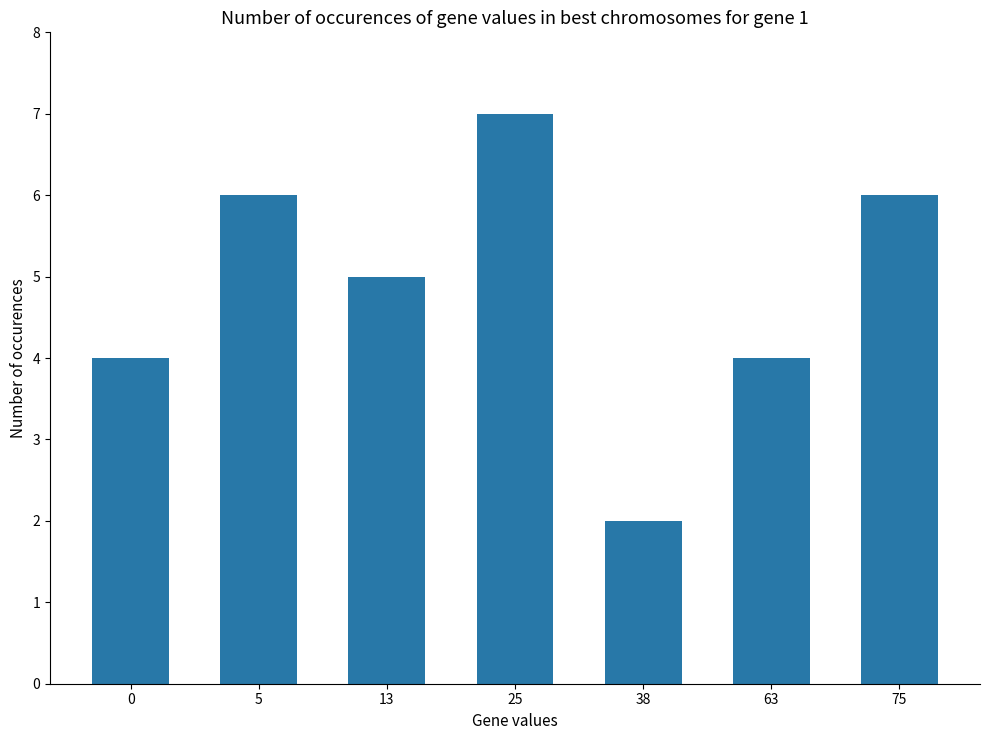

What is the sum of the values at 38 and 0?

6